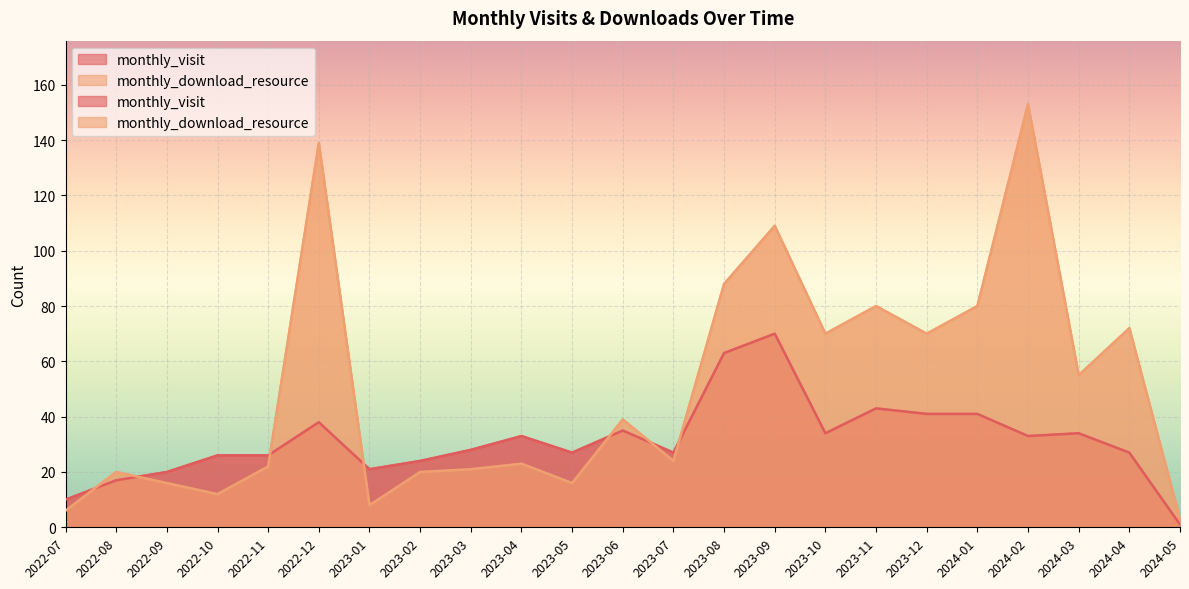

At which label does monthly_visit reach its peak?

2023-09